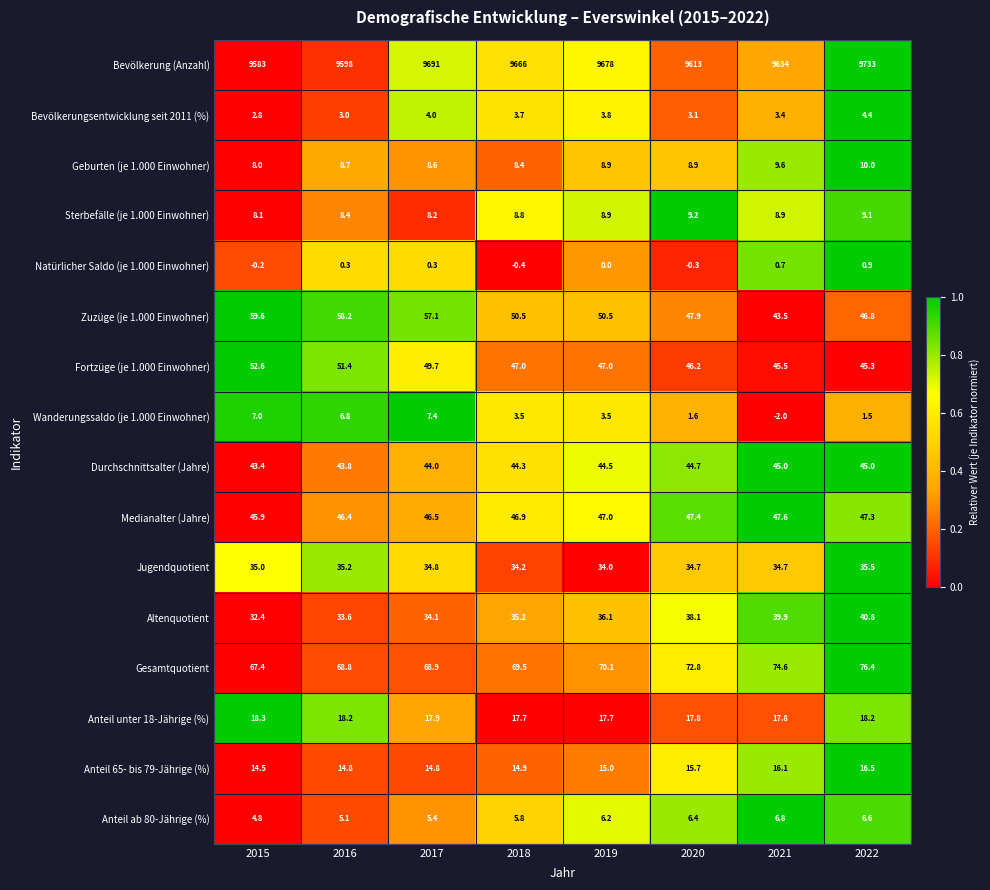

List the series in order of their peak value, highest first.

Bevölkerung (Anzahl), Gesamtquotient, Zuzüge (je 1.000 Einwohner), Fortzüge (je 1.000 Einwohner), Medianalter (Jahre), Durchschnittsalter (Jahre), Altenquotient, Jugendquotient, Anteil unter 18-Jährige (%), Anteil 65- bis 79-Jährige (%), Geburten (je 1.000 Einwohner), Sterbefälle (je 1.000 Einwohner), Wanderungssaldo (je 1.000 Einwohner), Anteil ab 80-Jährige (%), Bevölkerungsentwicklung seit 2011 (%), Natürlicher Saldo (je 1.000 Einwohner)